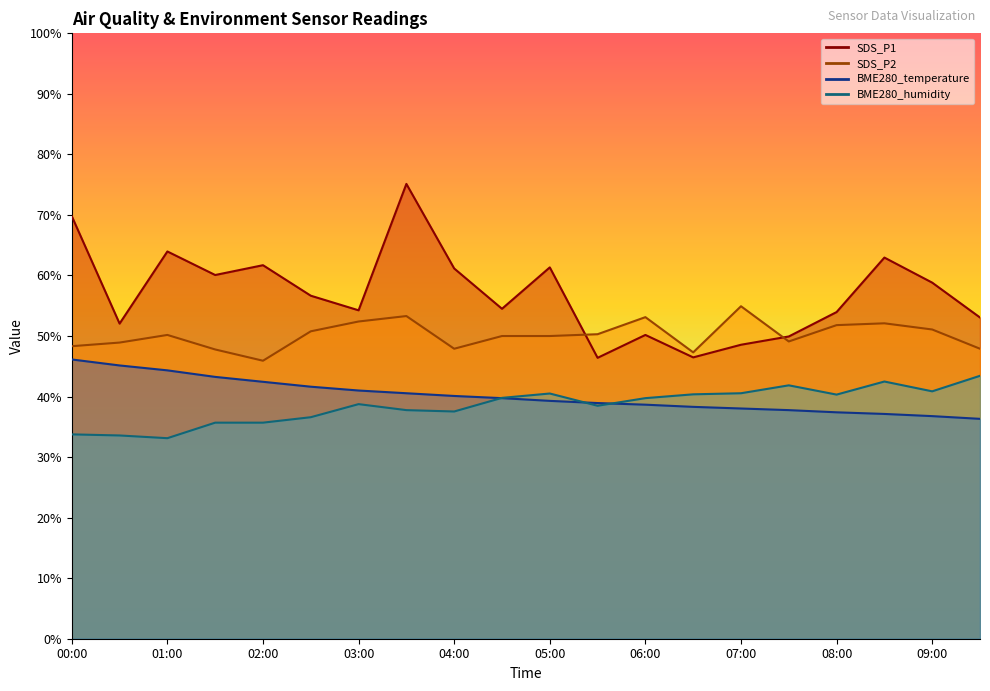

What is the minimum value shown in the chart?

33.1